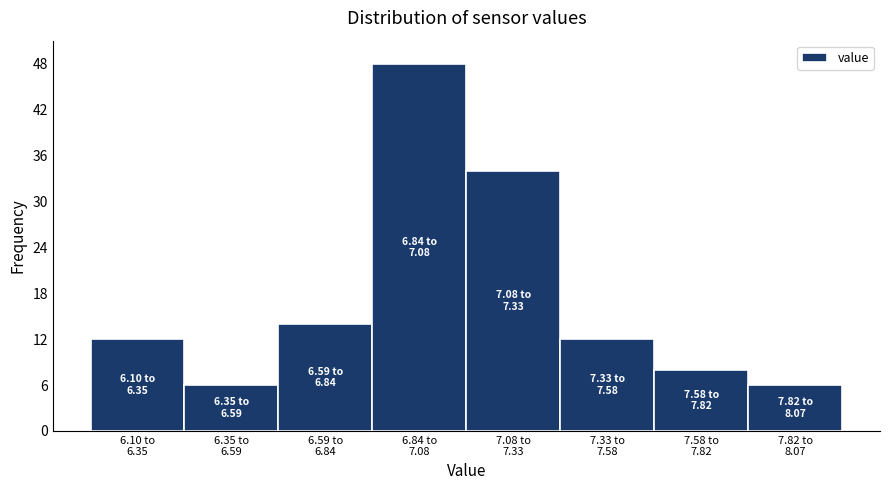

Reading left to right, transcribe all the data shown in this chart.

12	6	14	48	34	12	8	6